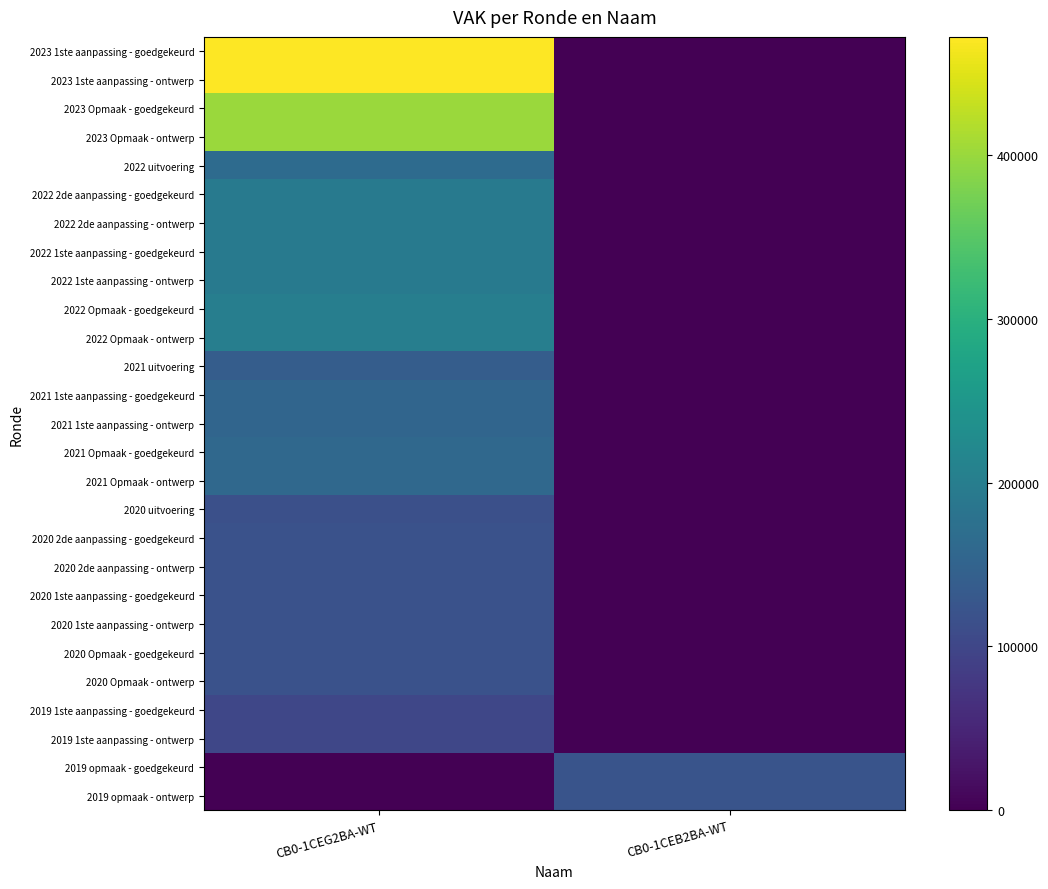

Between CB0-1CEG2BA-WT and CB0-1CEB2BA-WT, which is larger?

CB0-1CEG2BA-WT